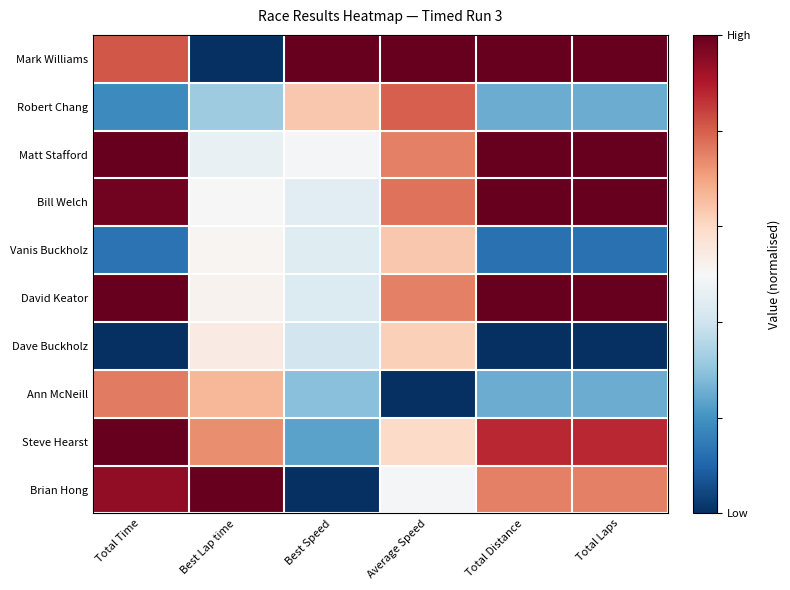

Which series has the widest spread of values?

Mark Williams